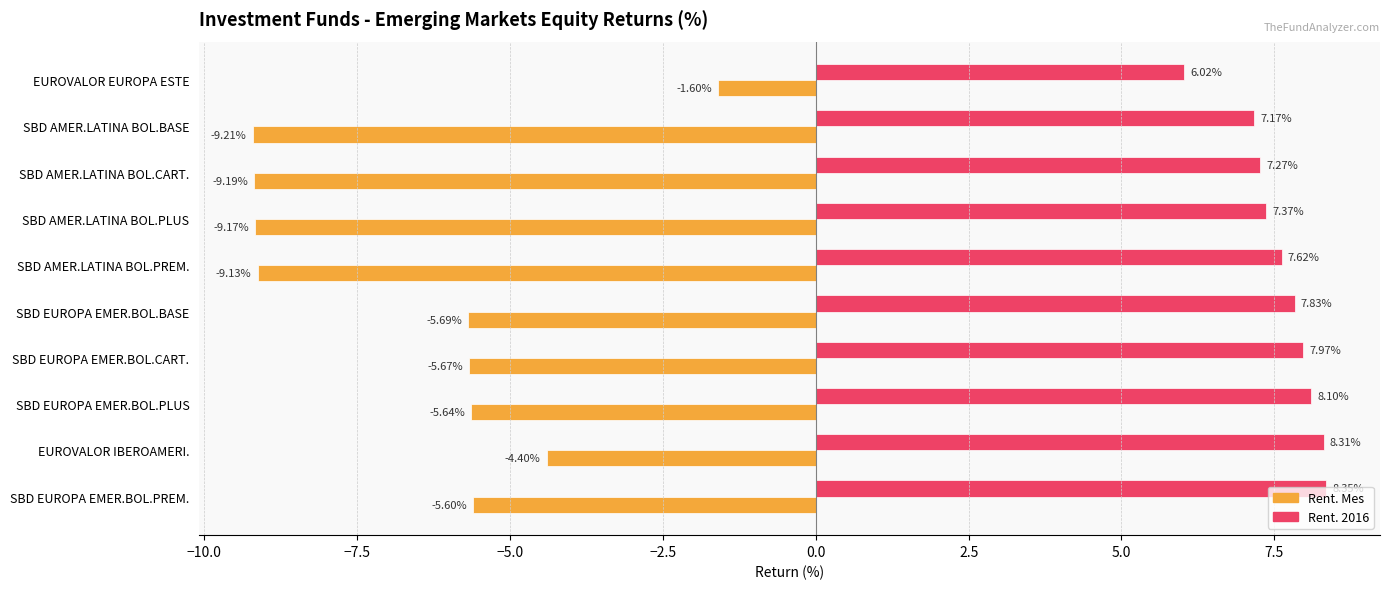

Rank the series at SBD EUROPA EMER.BOL.BASE from lowest to highest value.

Rent. Mes, Rent. 2016